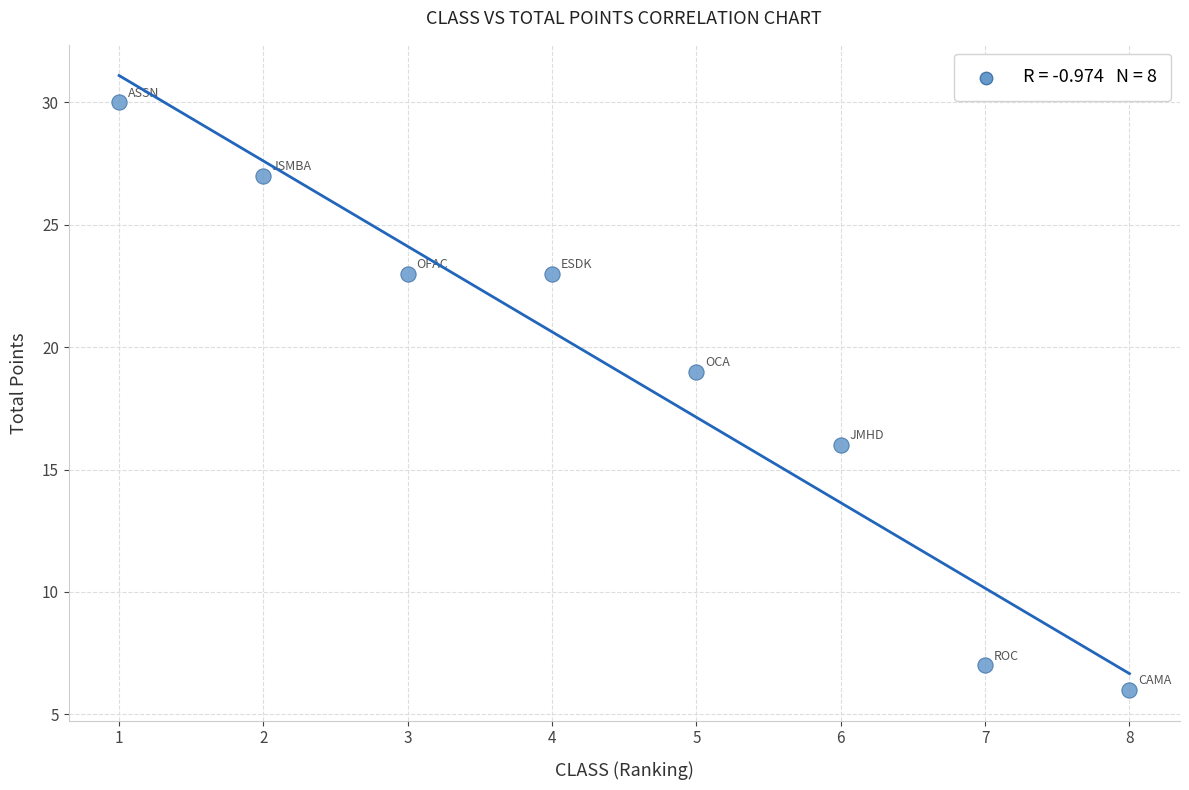

What is the average Y value?

19